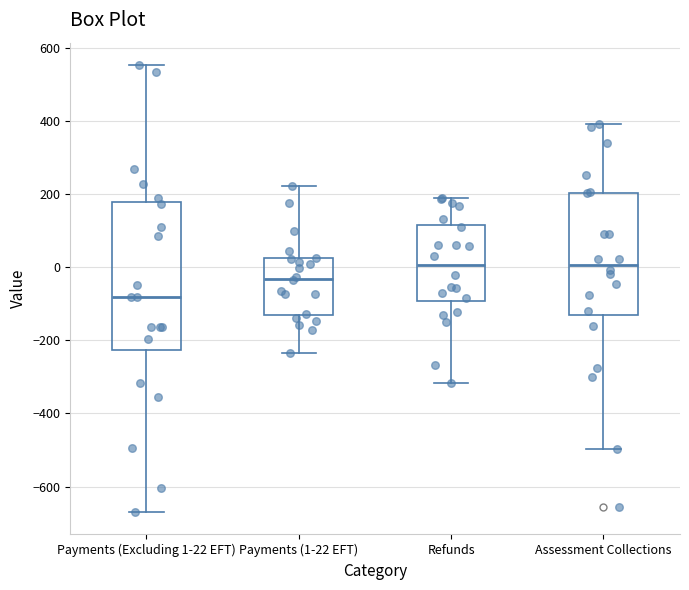

Where is the upper edge of the box for Assessment Collections on the y-axis? The values are not printed on the chart, so give them approximately, as read against the axis.

200